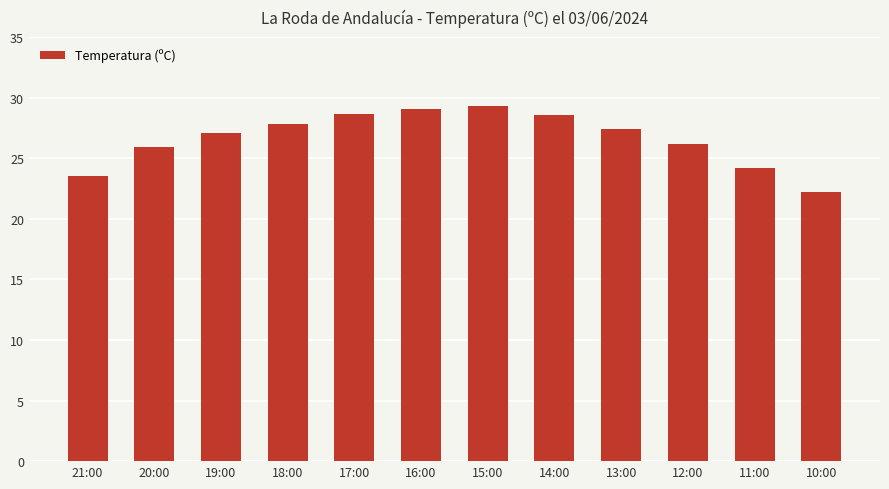

What is the average value?

26.7